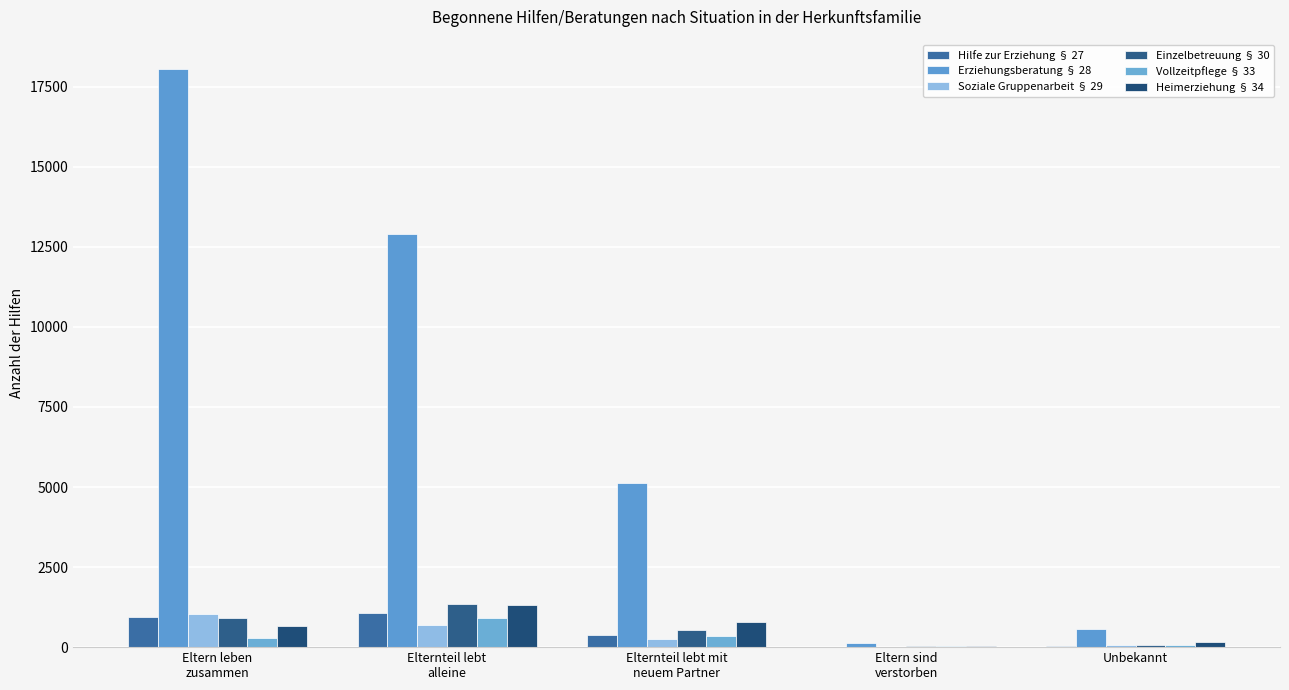

Reading left to right, what are all the values shown in this chart?

Hilfe zur Erziehung § 27: 950	1058	380	12	42
Erziehungsberatung § 28: 18069	12895	5118	142	559
Soziale Gruppenarbeit § 29: 1023	695	253	3	55
Einzelbetreuung § 30: 895	1360	547	31	58
Vollzeitpflege § 33: 280	916	337	31	54
Heimerziehung § 34: 647	1312	797	38	145